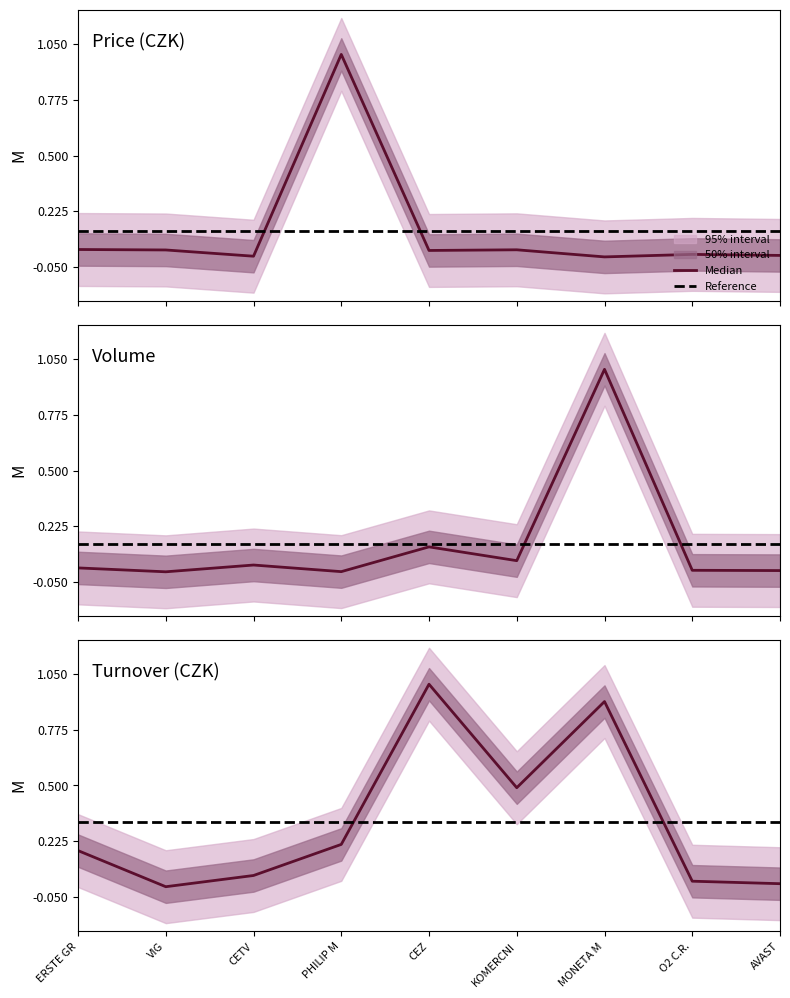

What position from the left is O2 C.R.?

8